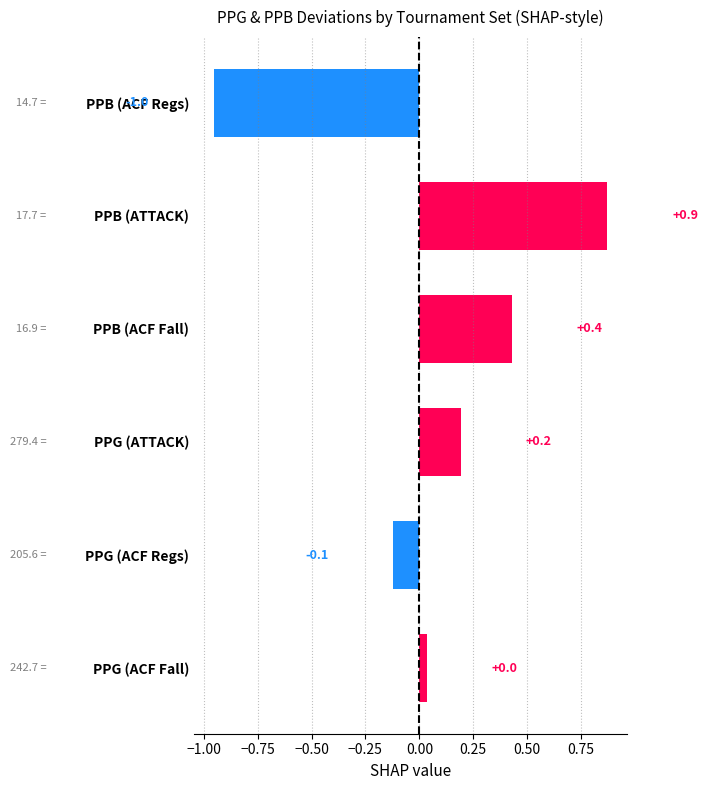

Which has a higher value, PPB (ACF Regs) or PPG (ACF Regs)?

PPG (ACF Regs)